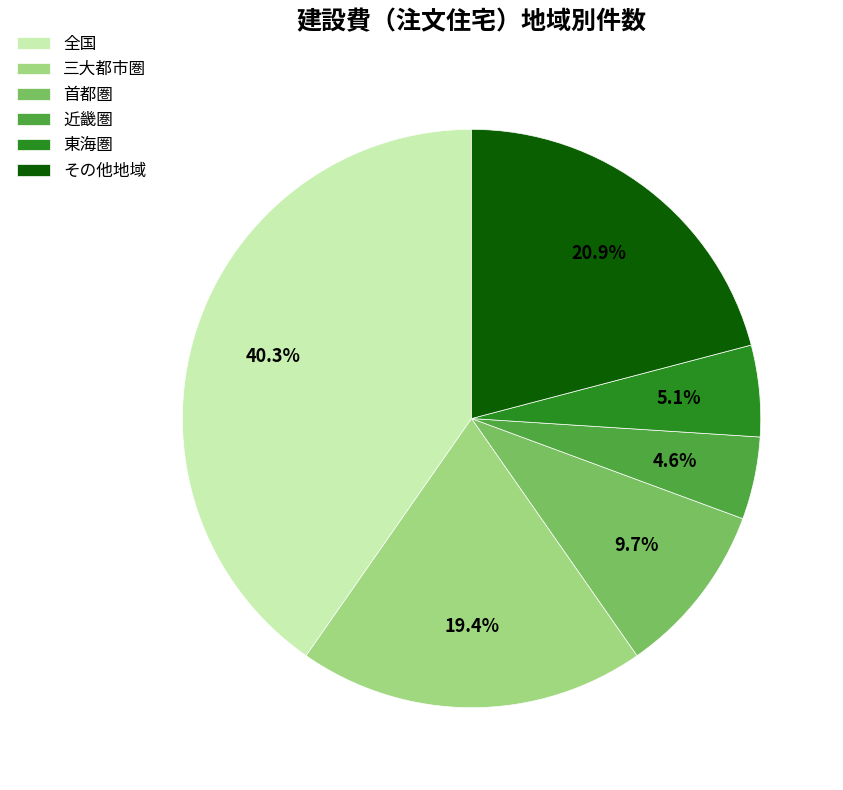

To the nearest percent, what portion does その他地域 represent?

21%